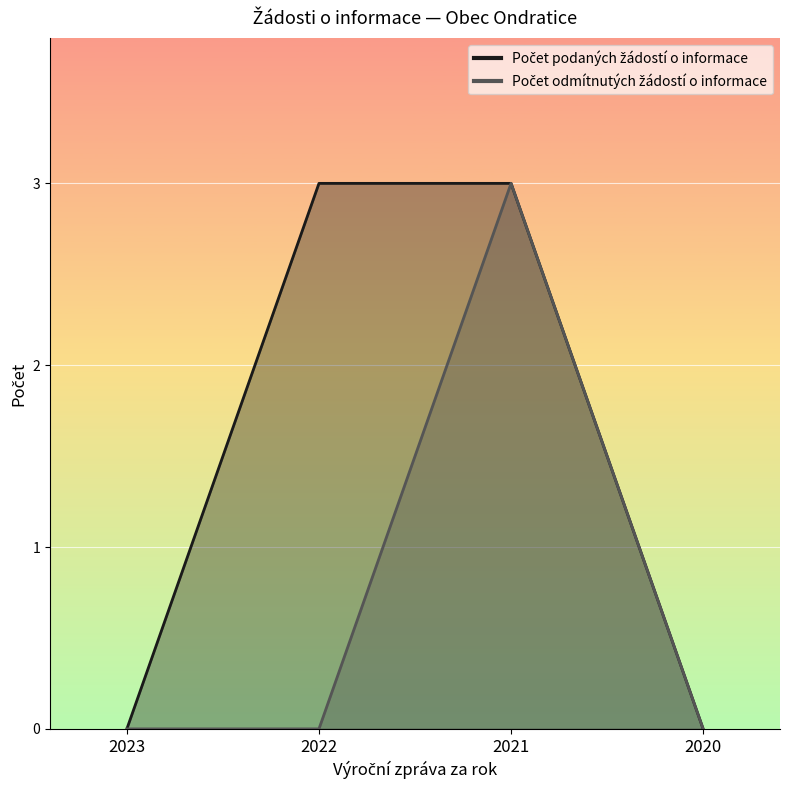

What is the value of the Počet odmítnutých žádostí o informace point at the 3rd from the left?

3